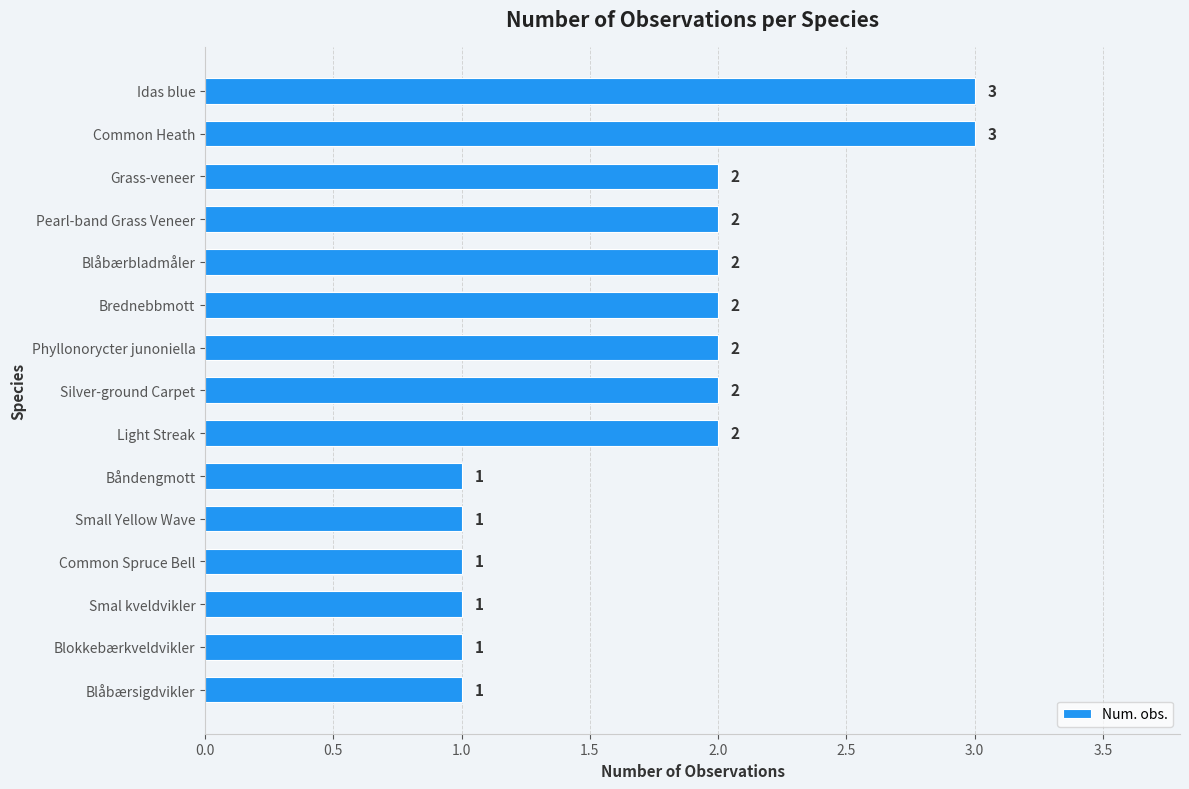

How many values are below 2?

6